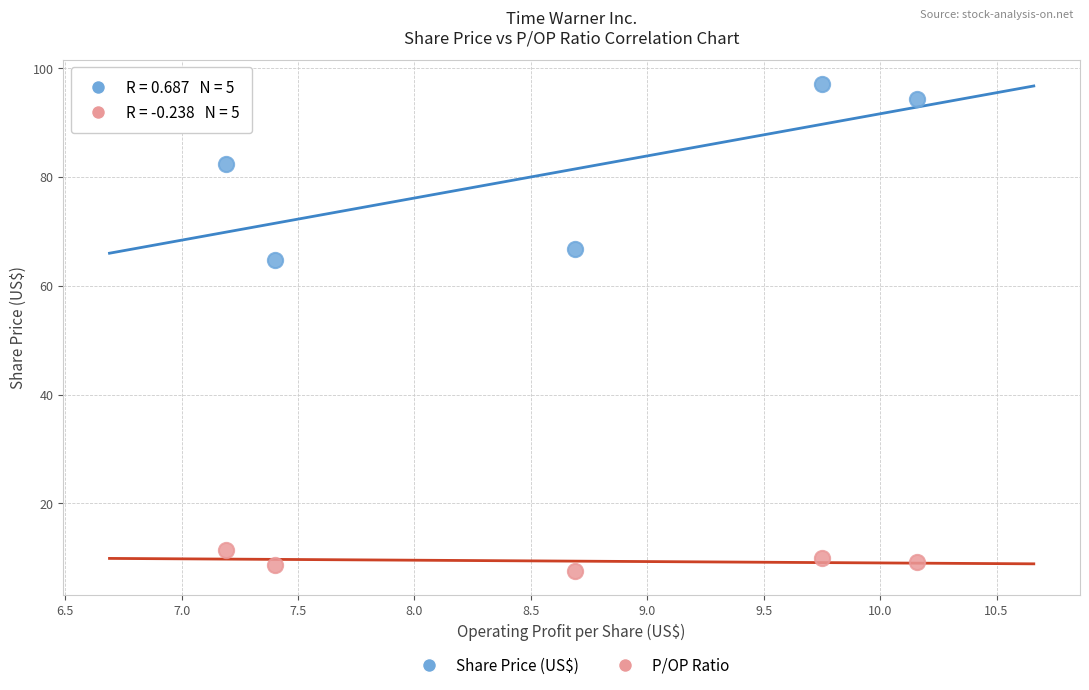

Which series contains the highest Y value?

Share Price (US$)